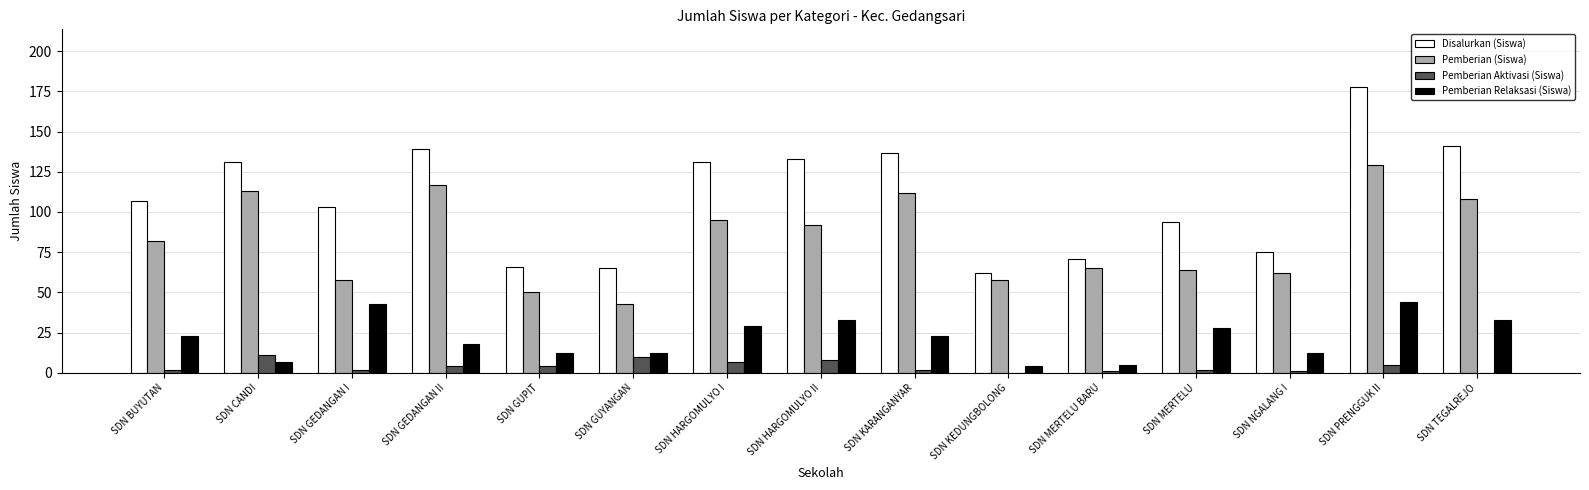

What is the sum of the Pemberian (Siswa) values at SDN GUYANGAN and SDN TEGALREJO?

151